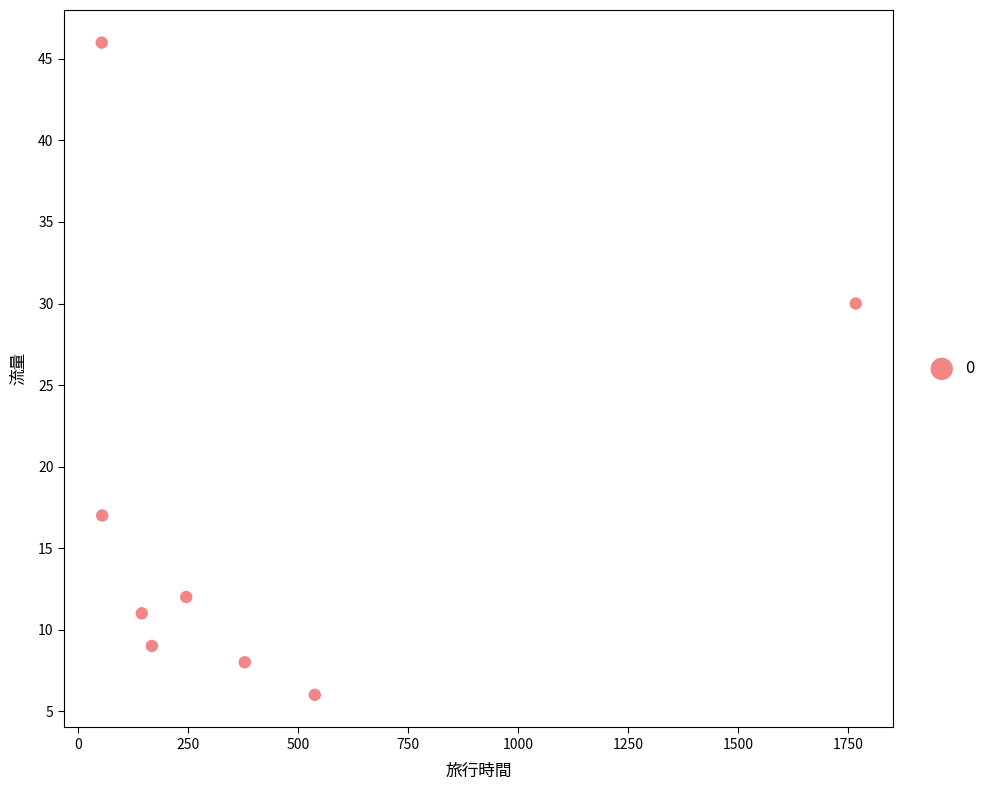

What Y value in the scatter plot is closest to 26?

30